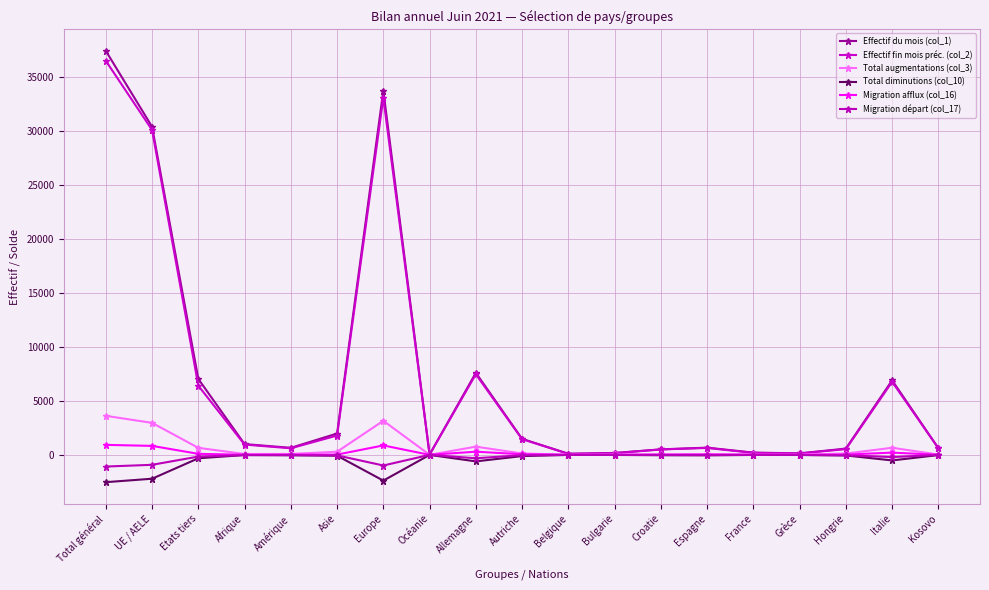

What is the highest value of the Total diminutions (col_10) series?

-6